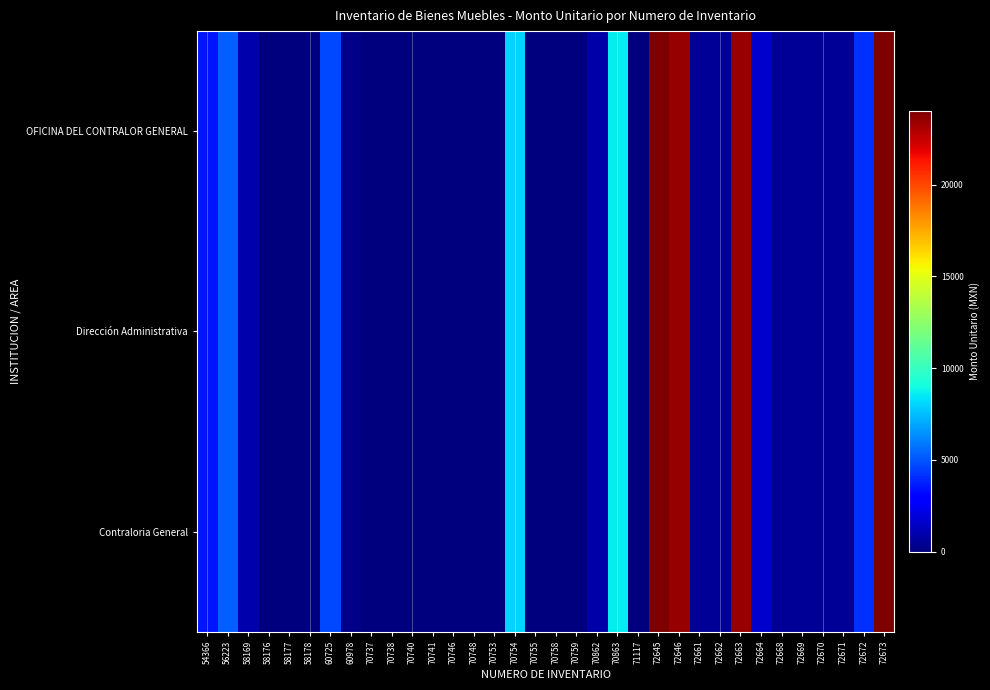

Between 70758 and 70759, which series saw the biggest shift?

OFICINA DEL CONTRALOR GENERAL